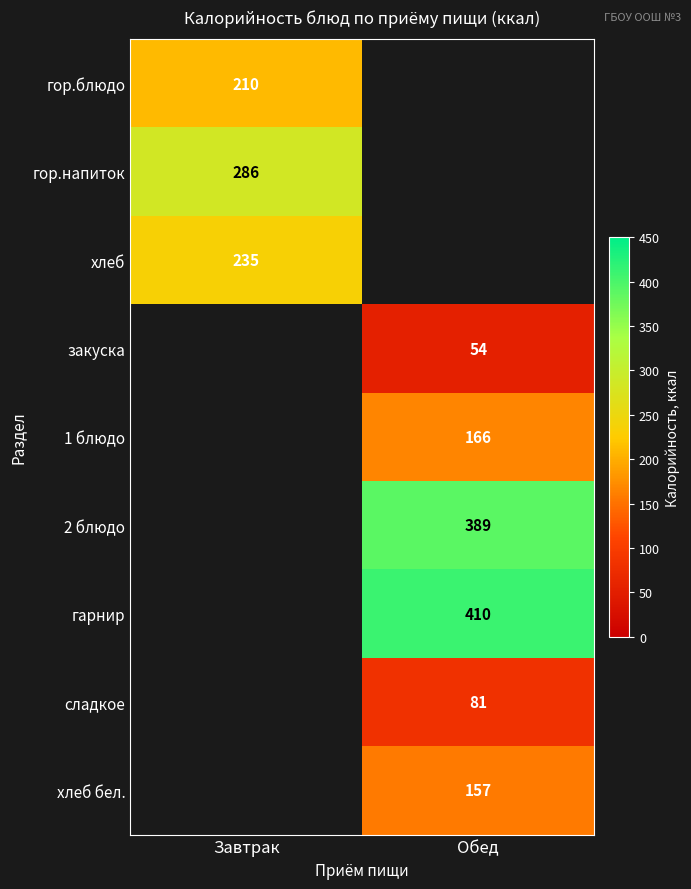

The 2 блюдо series shows 601 at Обед. True or false?

False